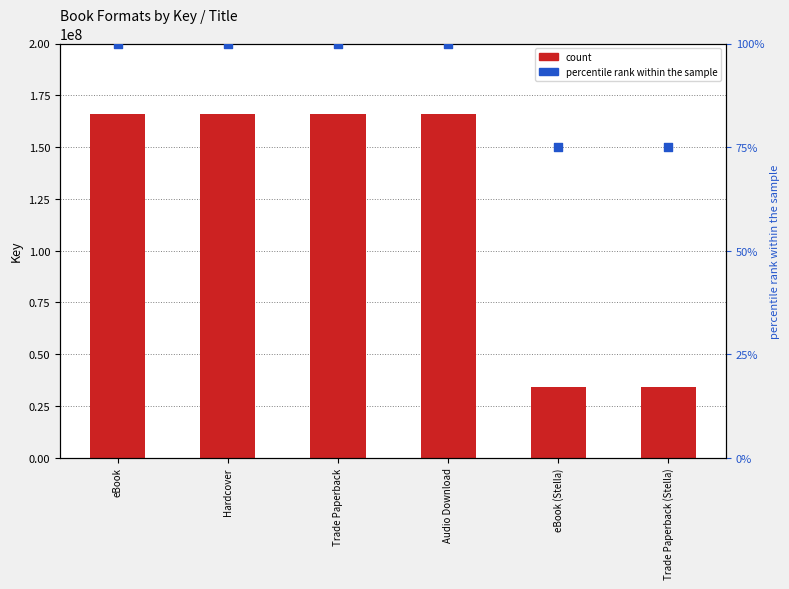

At how many categories does at least one series exceed 133295983?

4